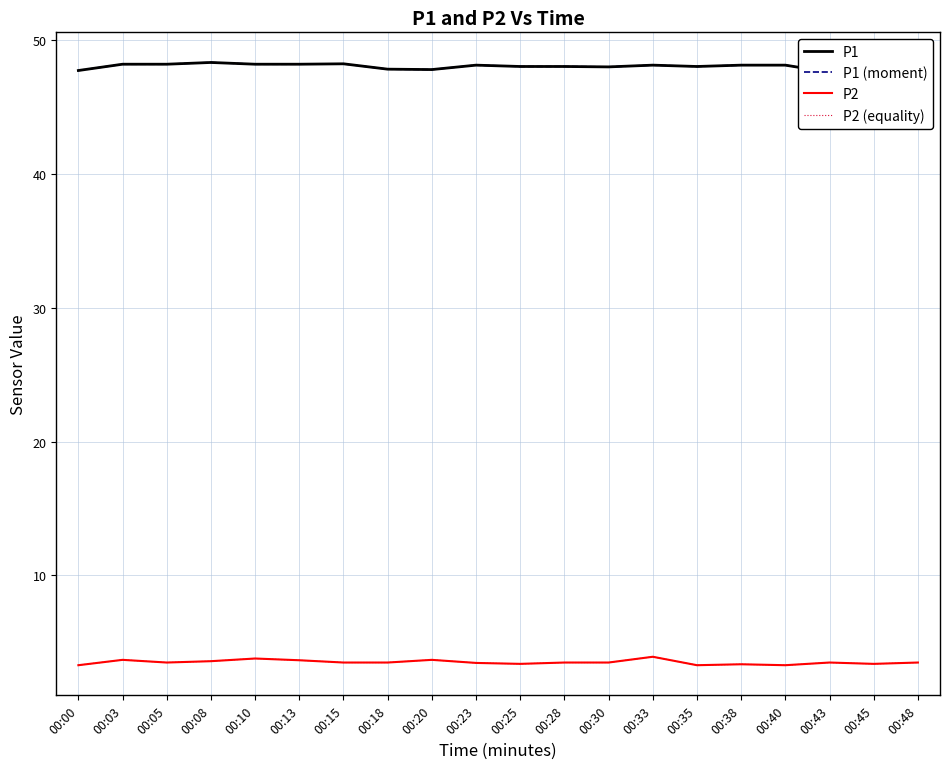

What is the lowest value of the P2 series?

3.3